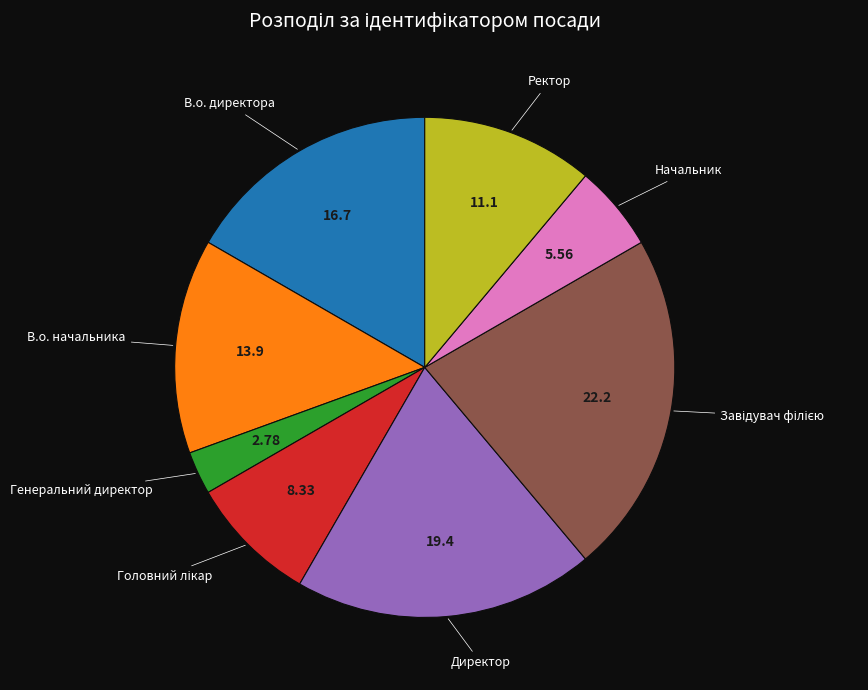

How many slices are in this pie chart?

8